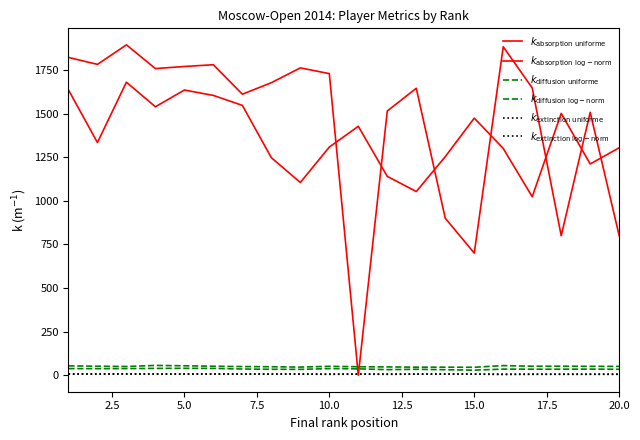

How many intersections are there between $k_{\mathrm{extinction\ uniforme}}$ and $k_{\mathrm{absorption\ uniforme}}$?

2